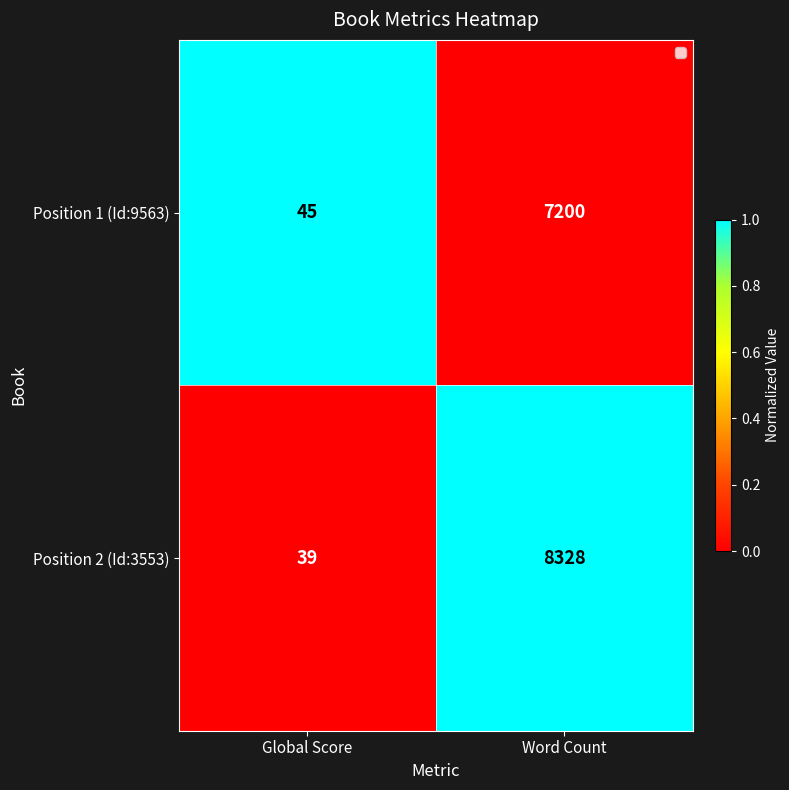

Reading left to right, transcribe all the data shown in this chart.

Position 1 (Id:9563): Global Score=45	Word Count=7200
Position 2 (Id:3553): Global Score=39	Word Count=8328